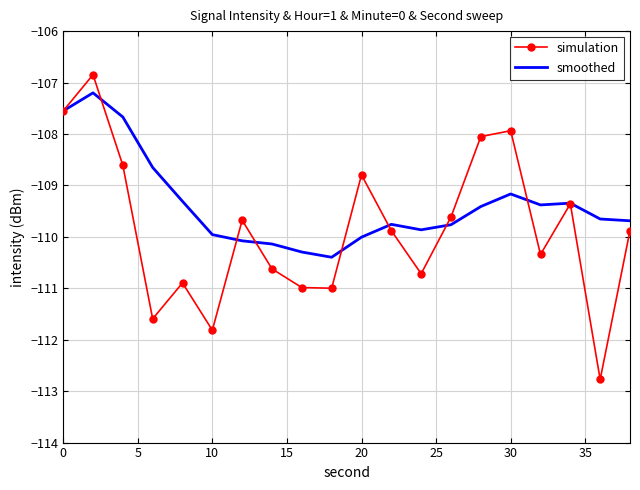

What is the lowest value of the simulation series?

-112.8